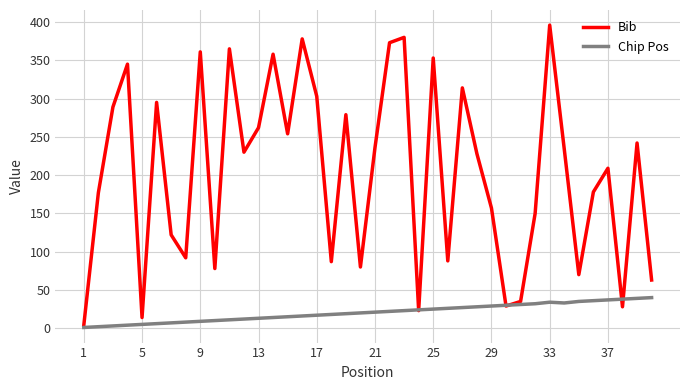

List the series in order of their peak value, highest first.

Bib, Chip Pos